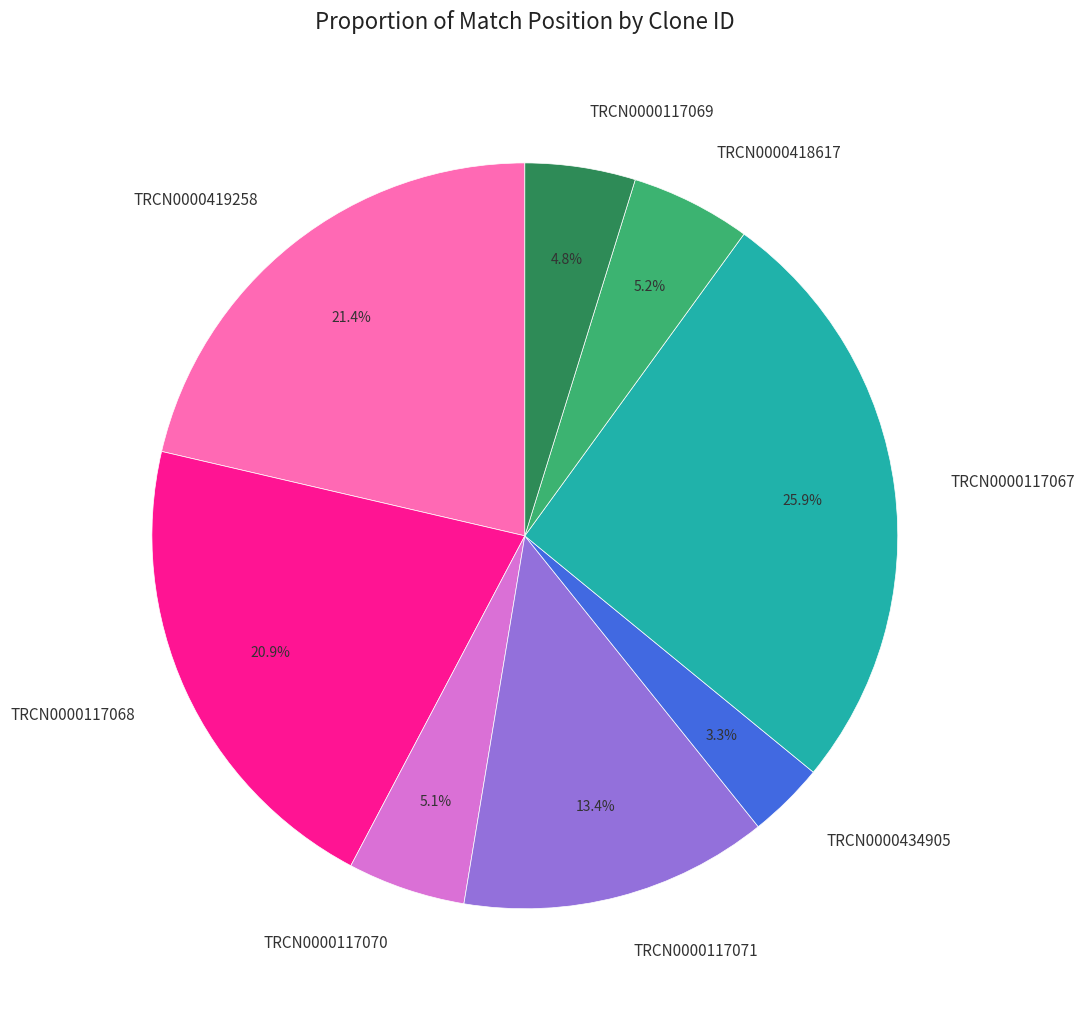

Count the number of slices in the pie.

8